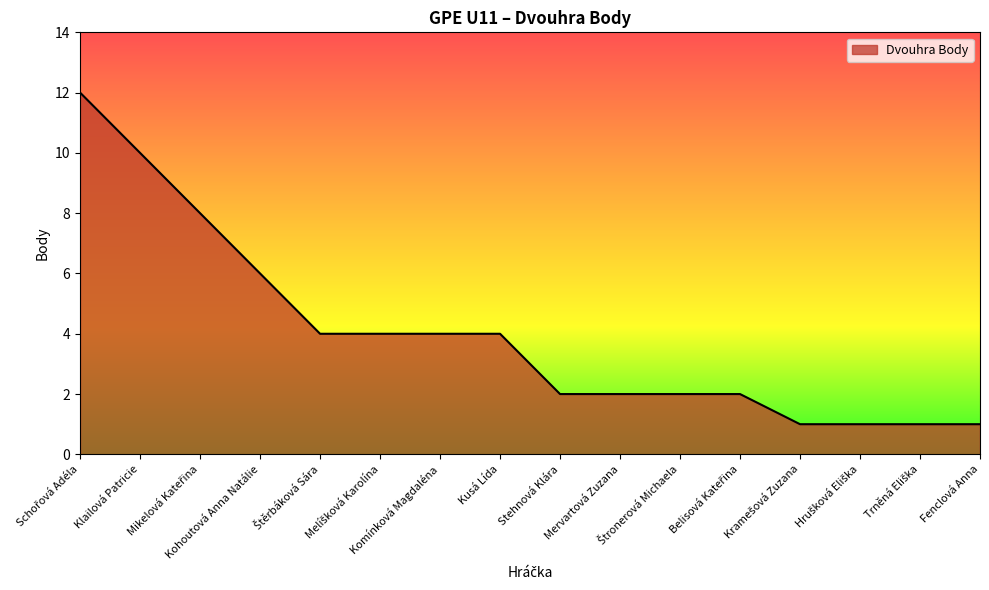

What is the maximum value shown in the chart?

12